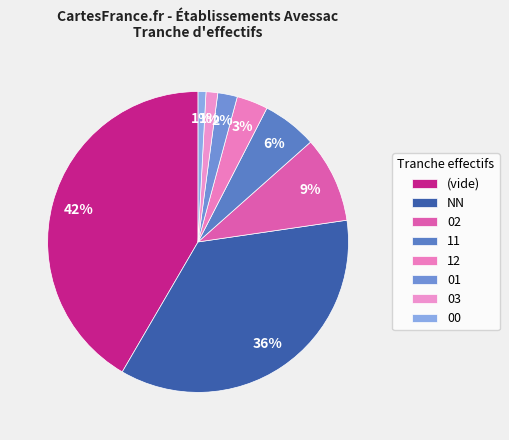

How many segments does this pie chart have?

8